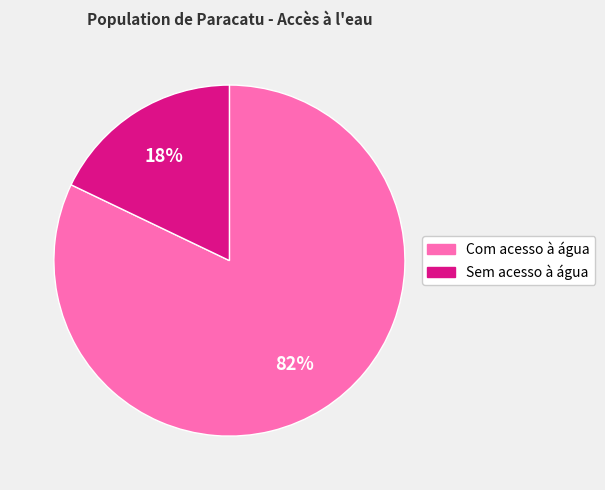

Count the number of slices in the pie.

2